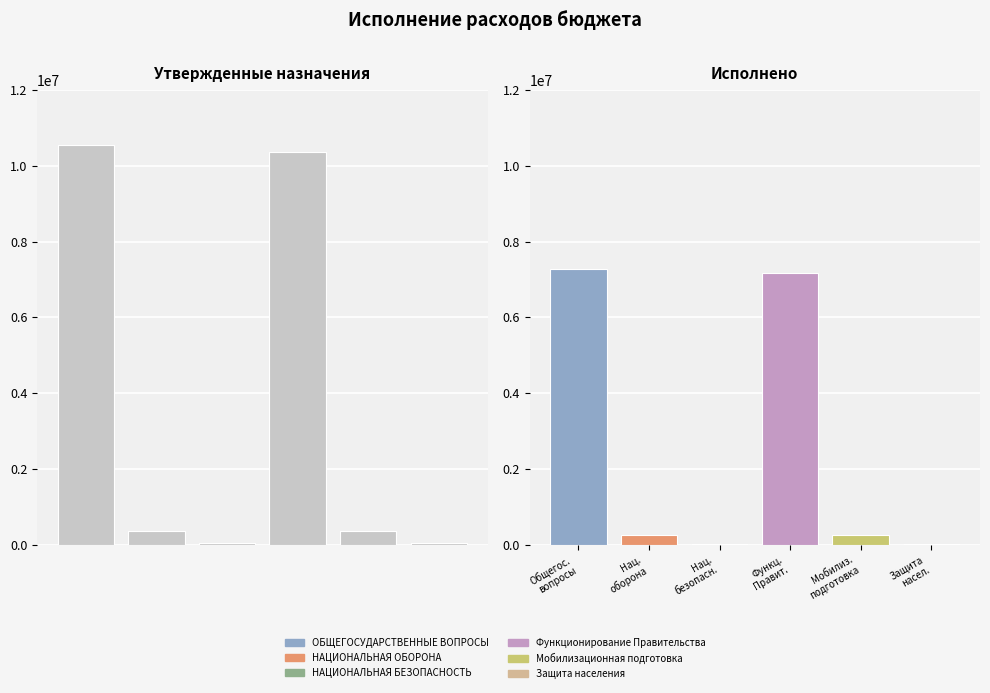

Where is Исполнено (субъект РФ) nearest to the value 3654982?

НАЦИОНАЛЬНАЯ ОБОРОНА